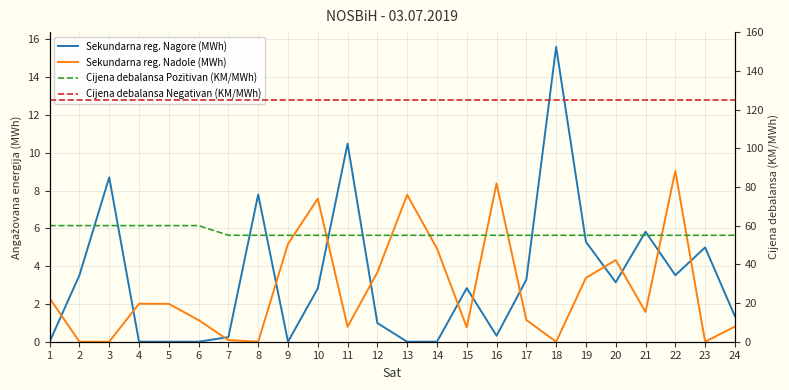

Rank the categories by Cijena debalansa Pozitivan (KM/MWh) value from lowest to highest.

7, 8, 9, 10, 11, 12, 13, 14, 15, 16, 17, 18, 19, 20, 21, 22, 23, 24, 1, 2, 3, 4, 5, 6